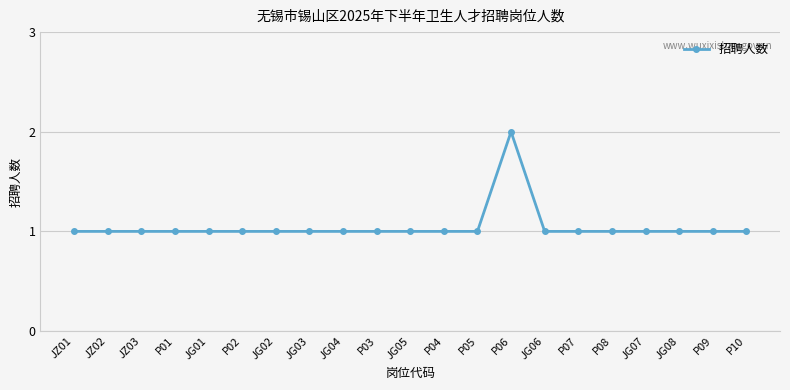

What is the sum of all values?

22